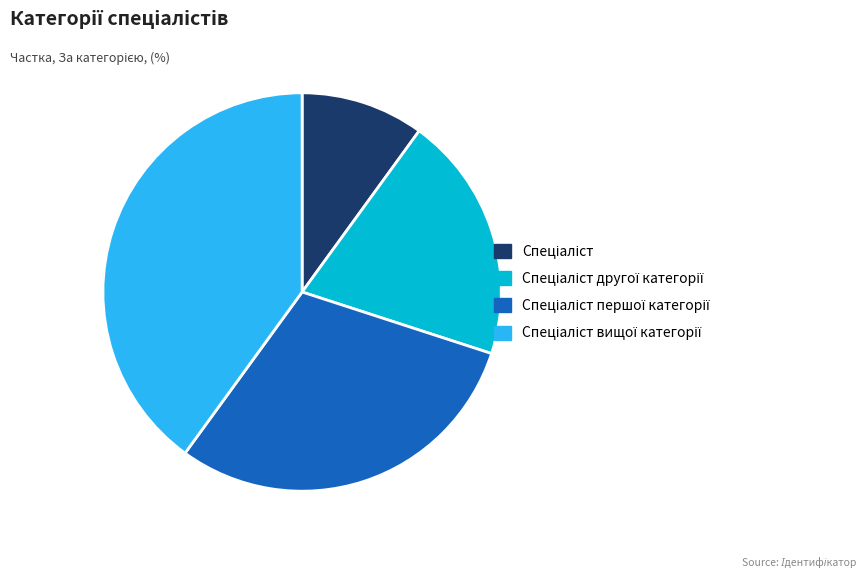

Does any single category account for the majority?

No